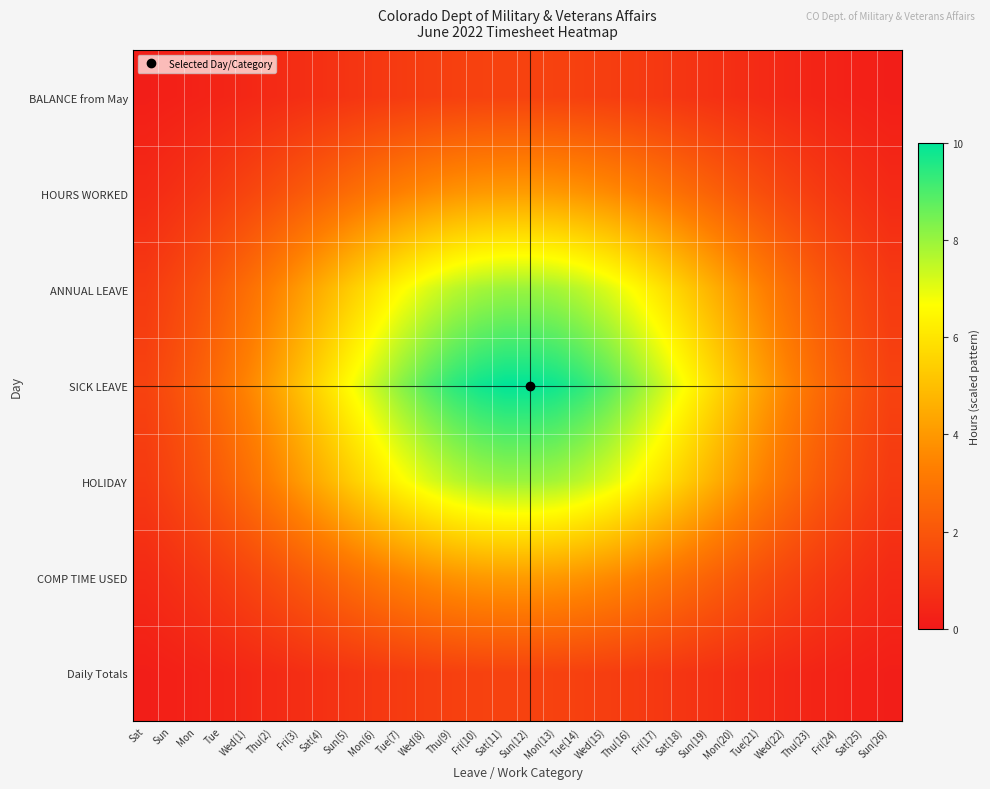

At how many categories does at least one series exceed 4?

20